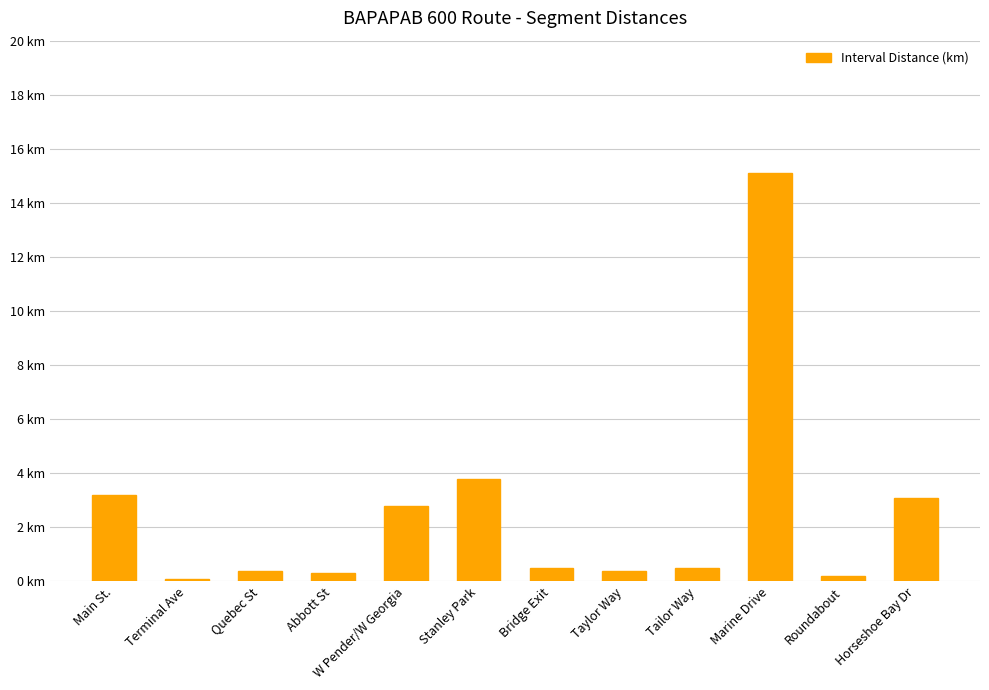

Which label corresponds to the smallest value in the chart?

Terminal Ave